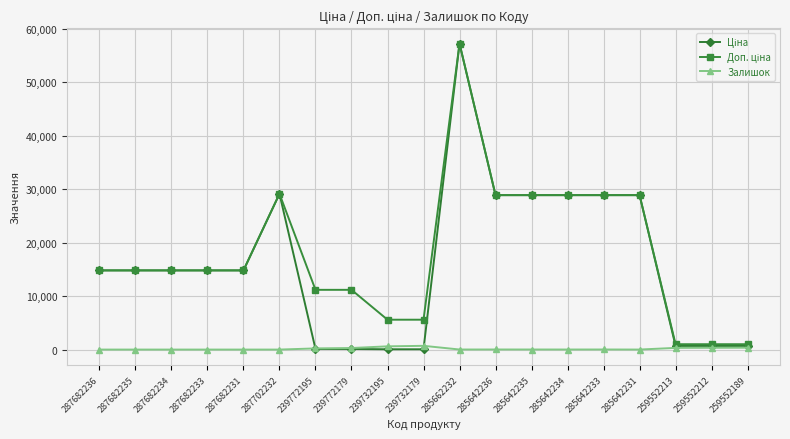

Which label corresponds to the largest value in the chart?

285662232